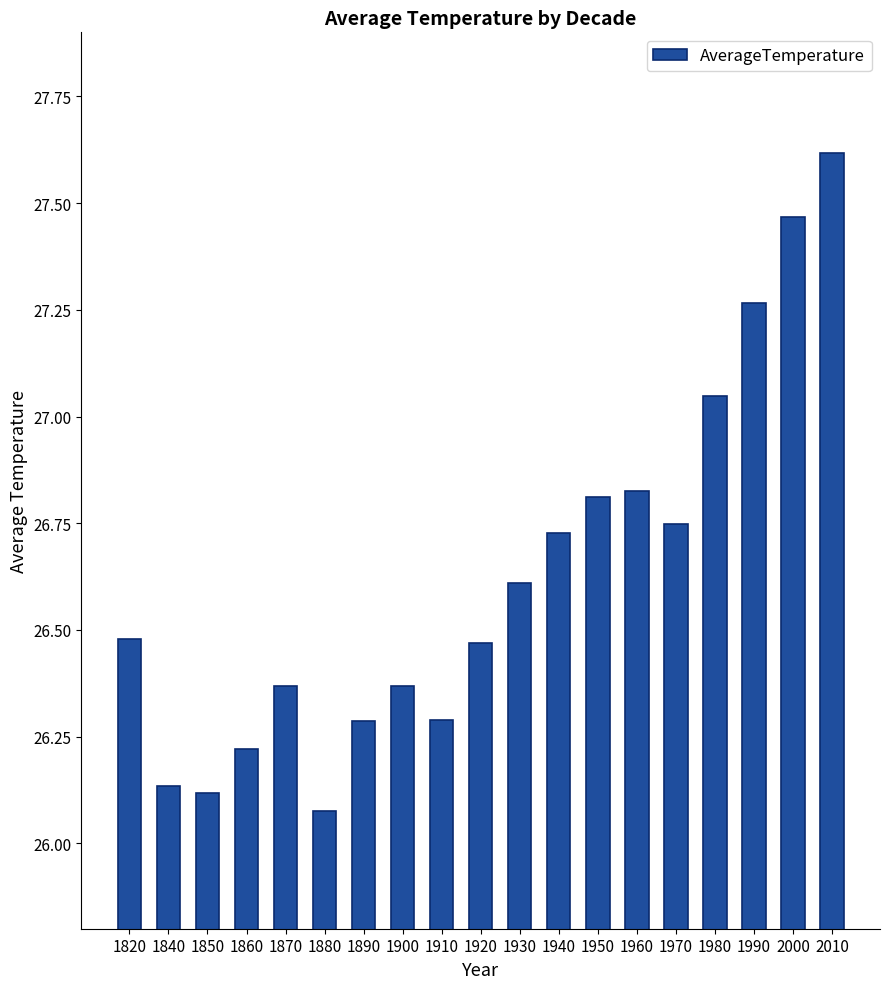

Which label corresponds to the largest value in the chart?

2010